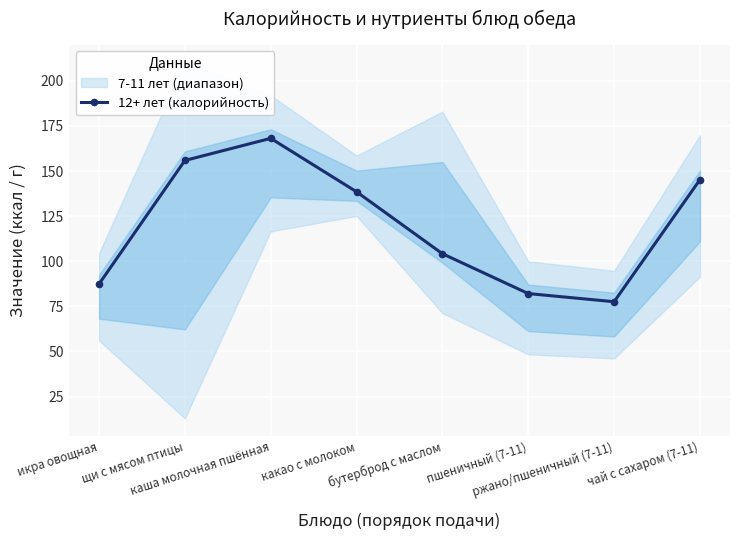

Rank the categories by value from highest to lowest.

каша молочная пшённая, щи с мясом птицы, чай с сахаром (7-11), какао с молоком, бутерброд с маслом, икра овощная, пшеничный (7-11), ржано/пшеничный (7-11)